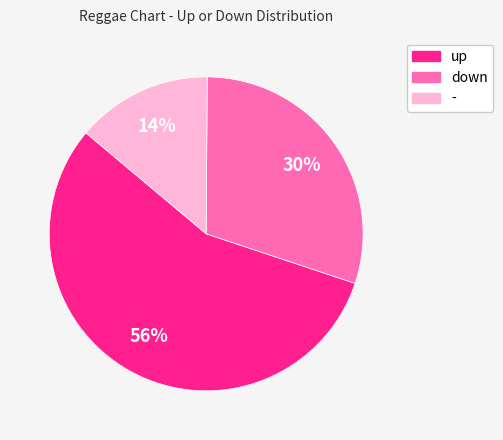

To the nearest percent, what is the difference between the up and down slice percentages?

26%